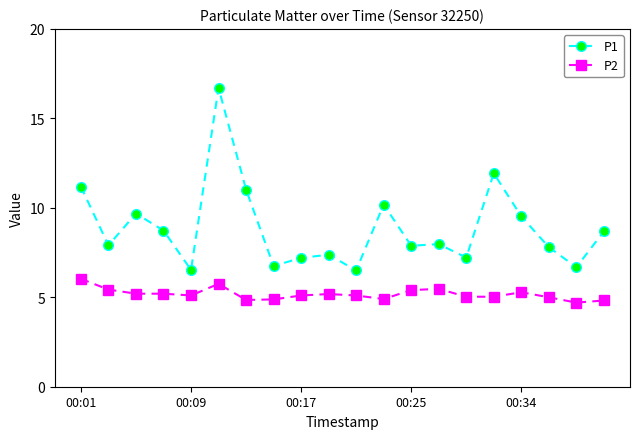

What is the average value of the P1 series?

8.9